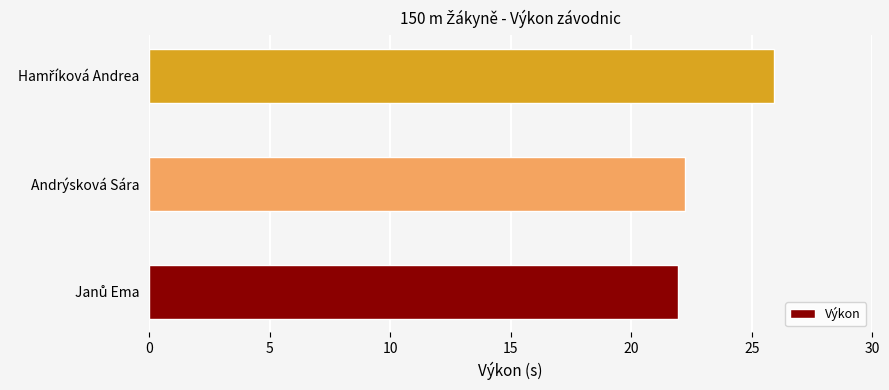

What is the sum of all values?

70.1